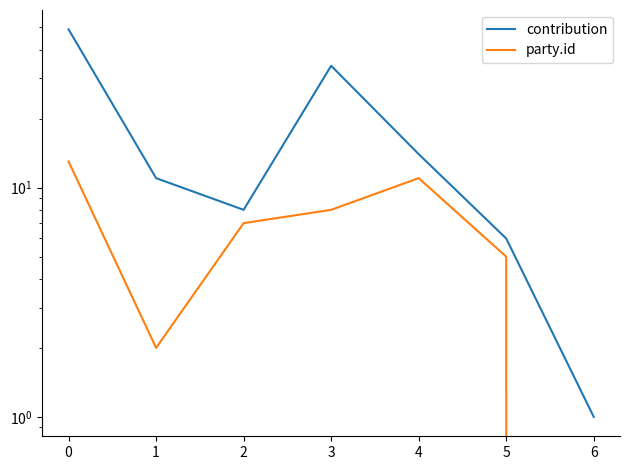

Which series changed the most between 5 and 6?

contribution